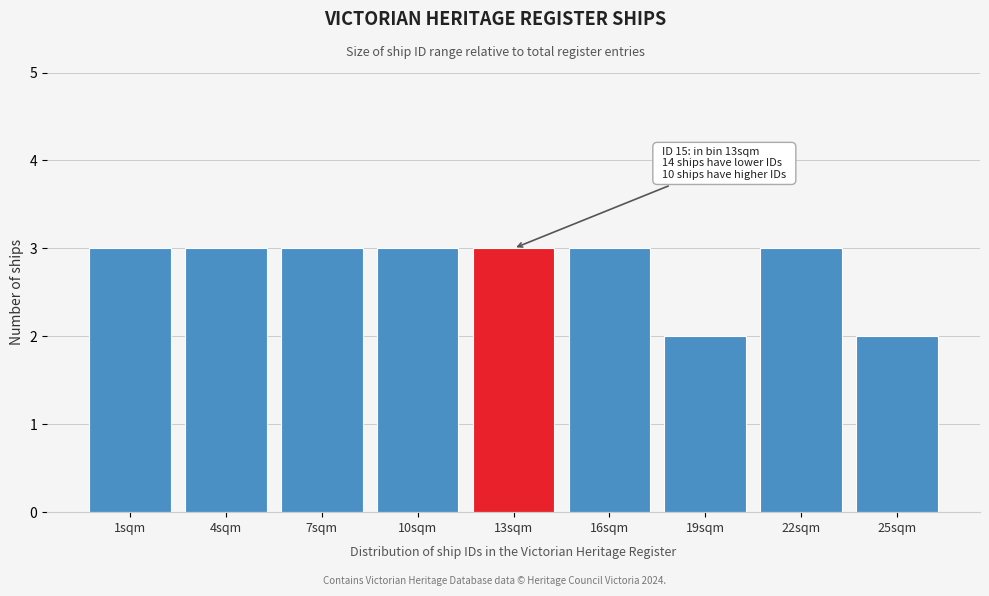

Reading right to left, list all the values displayed in this chart.

2	3	2	3	3	3	3	3	3